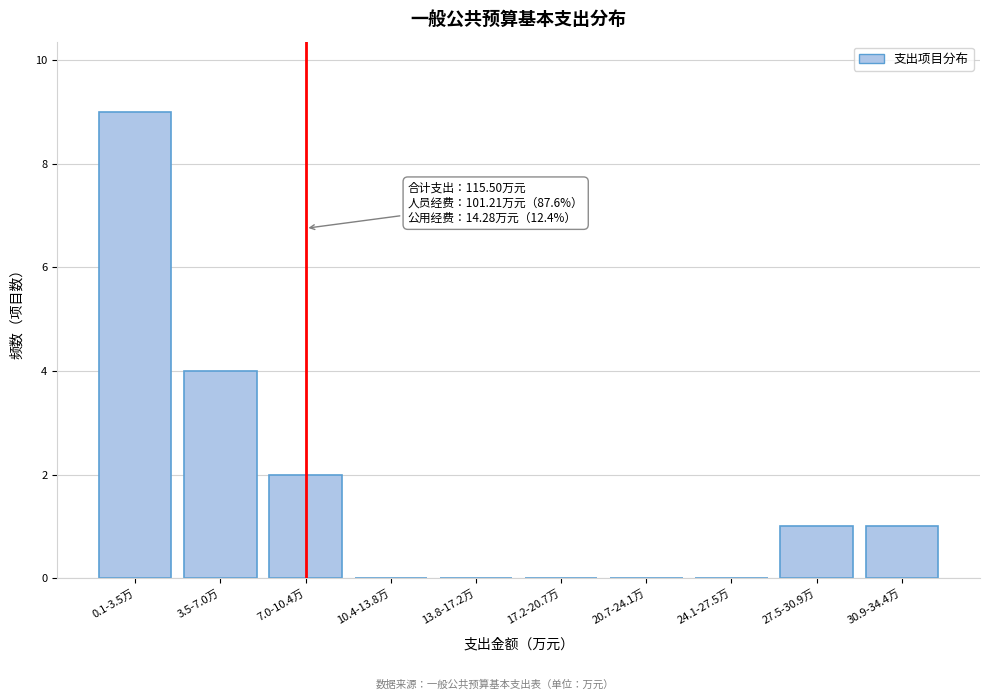

Reading right to left, transcribe all the data shown in this chart.

30.9-34.4万=1	27.5-30.9万=1	24.1-27.5万=0	20.7-24.1万=0	17.2-20.7万=0	13.8-17.2万=0	10.4-13.8万=0	7.0-10.4万=2	3.5-7.0万=4	0.1-3.5万=9